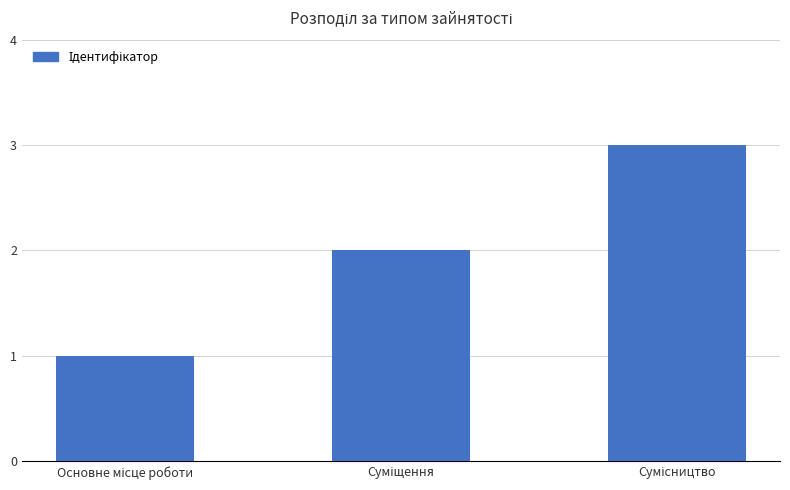

What is the greatest value displayed?

3